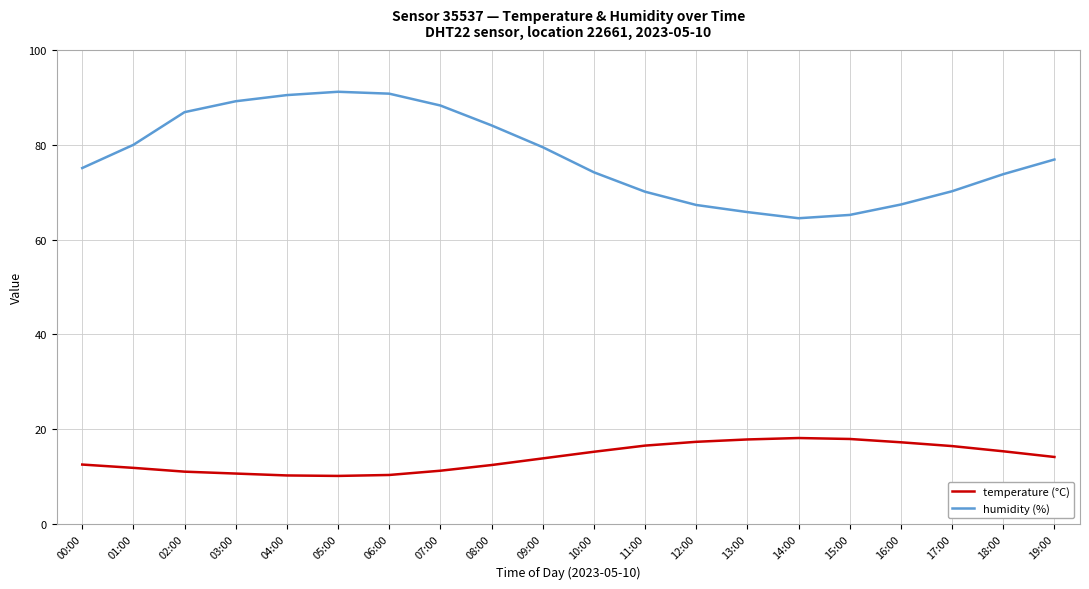

What is the difference between the humidity (%) values at 09:00 and 11:00?

9.4